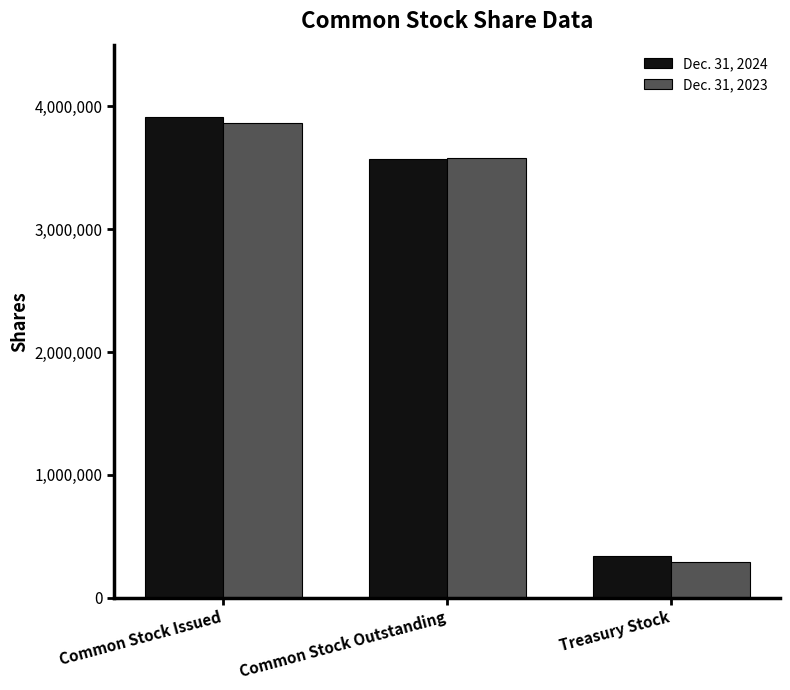

Reading right to left, list all the values displayed in this chart.

Dec. 31, 2024: Treasury Stock=342080	Common Stock Outstanding=3571879	Common Stock Issued=3913959
Dec. 31, 2023: Treasury Stock=290080	Common Stock Outstanding=3577002	Common Stock Issued=3867082